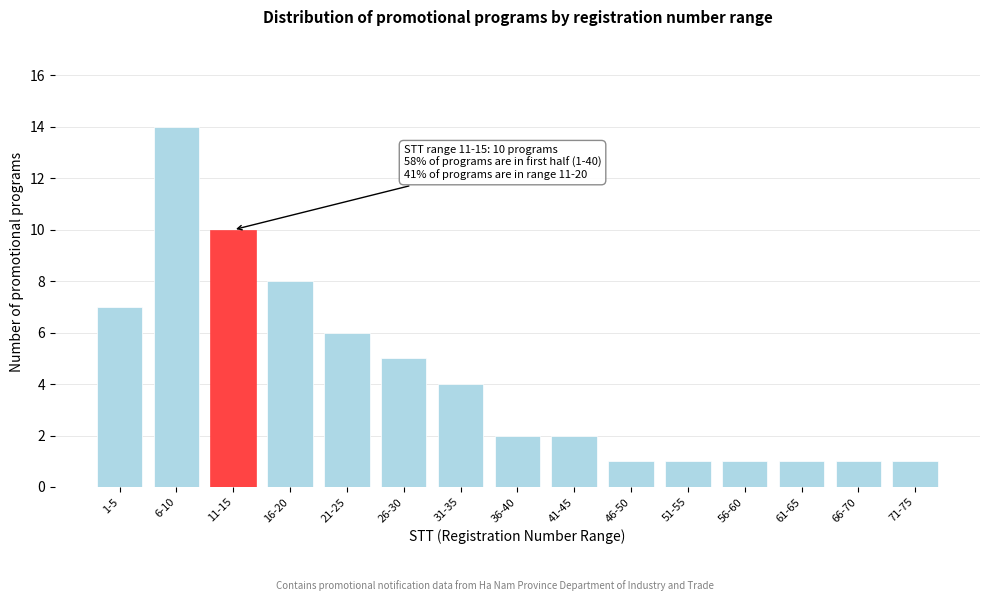

Reading left to right, transcribe all the data shown in this chart.

7	14	10	8	6	5	4	2	2	1	1	1	1	1	1